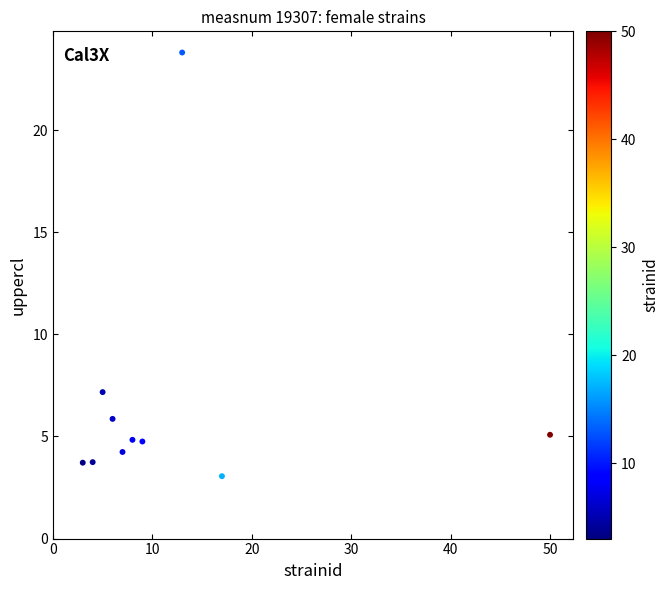

What is the average Y value?

6.6